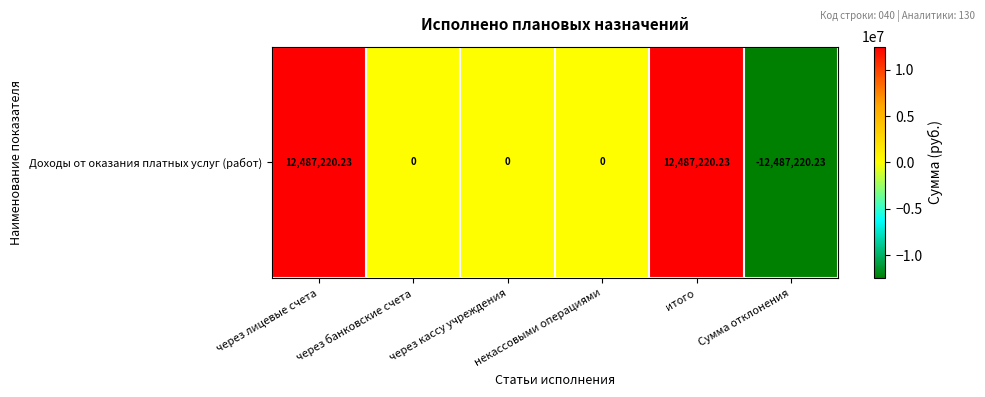

Reading left to right, what are all the values shown in this chart?

12487220.2	0.0	0.0	0.0	12487220.2	-12487220.2